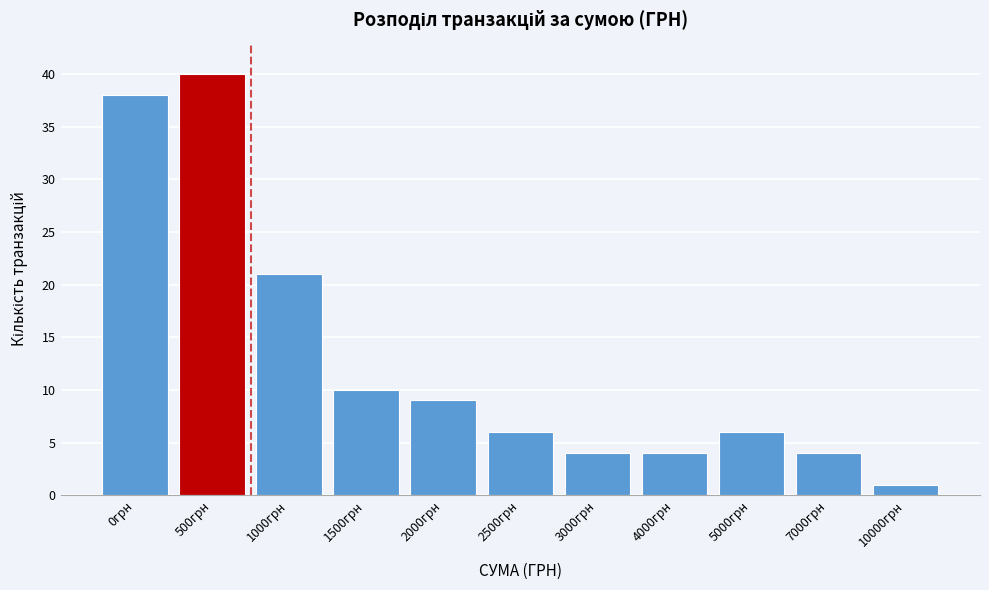

Reading left to right, transcribe all the data shown in this chart.

0грн=38	500грн=40	1000грн=21	1500грн=10	2000грн=9	2500грн=6	3000грн=4	4000грн=4	5000грн=6	7000грн=4	10000грн=1